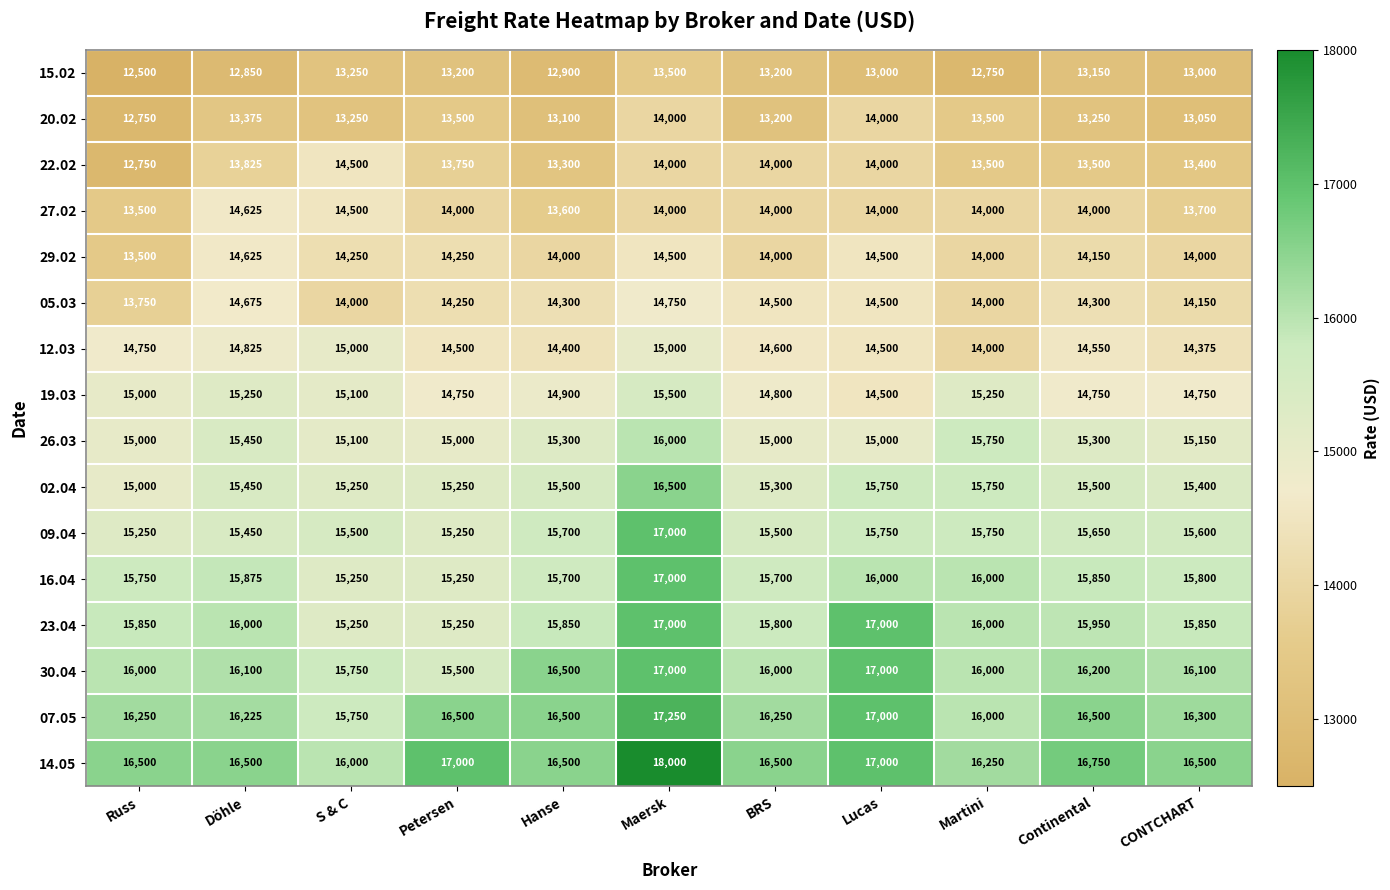

What is the total value across all series at S & C?

237700